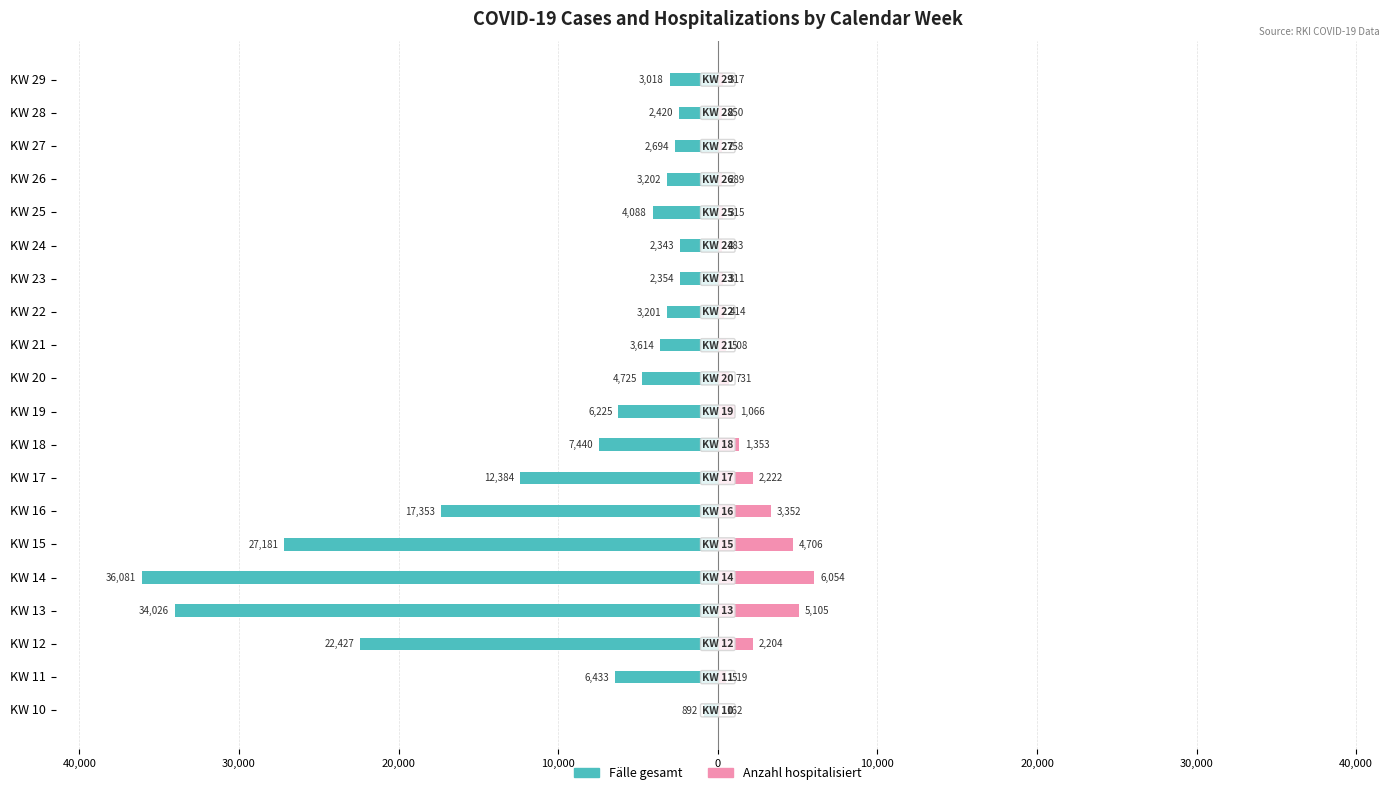

How many data points in Anzahl hospitalisiert are above 519?

9